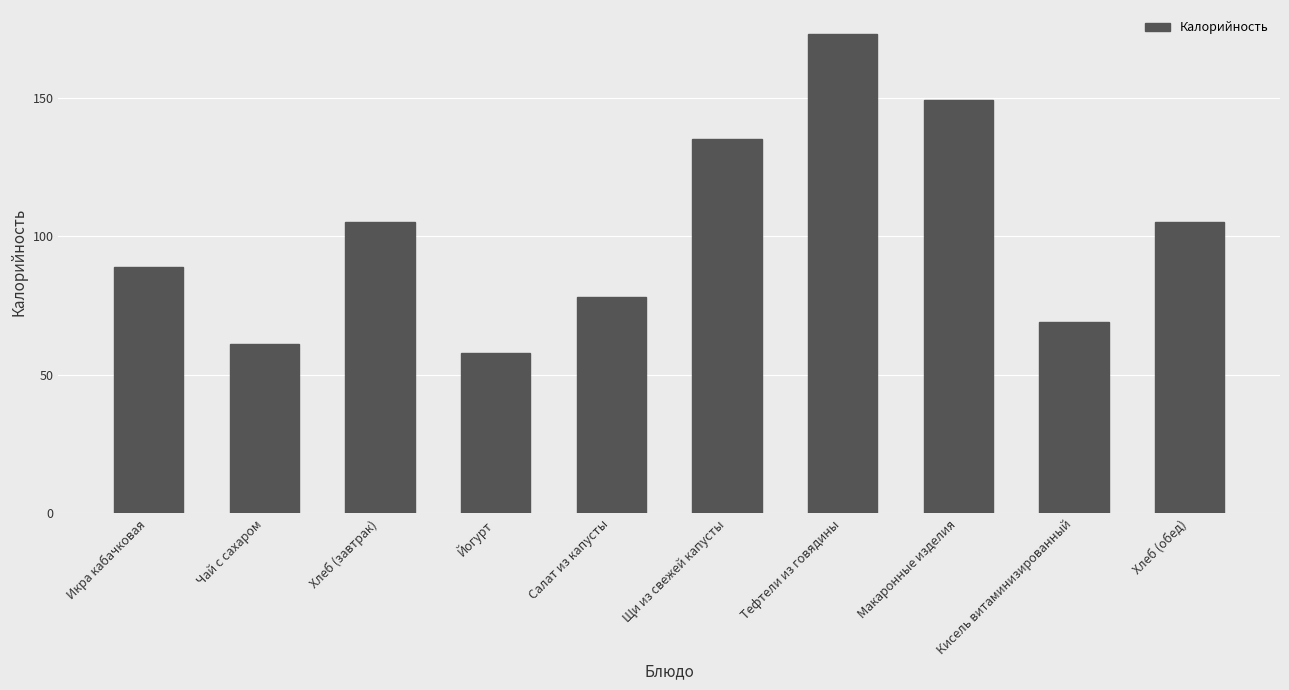

Approximately how many times larger is the value at Чай с сахаром compared to Икра кабачковая?

0.7